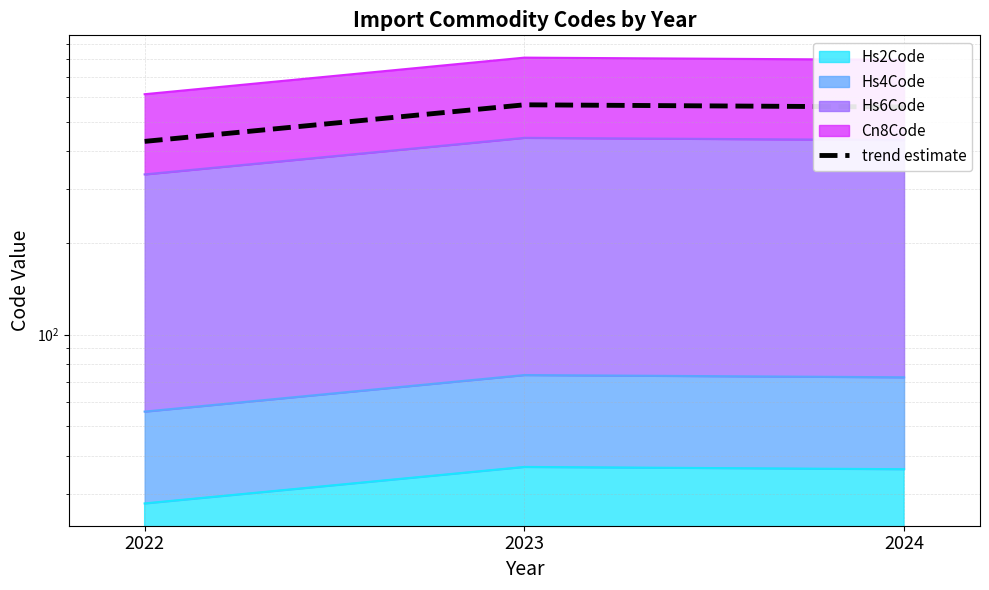

What value does the data have at 2023?

567.7